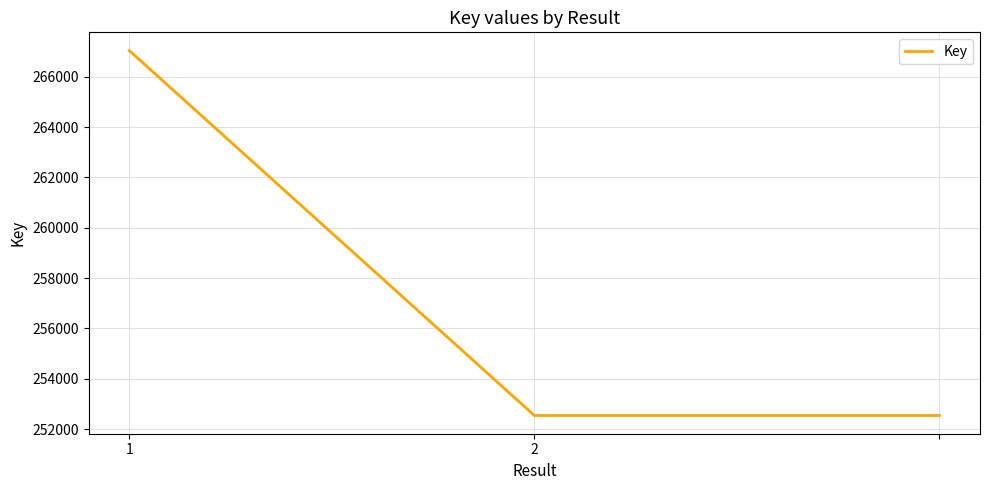

What is the sum of all values?

772123